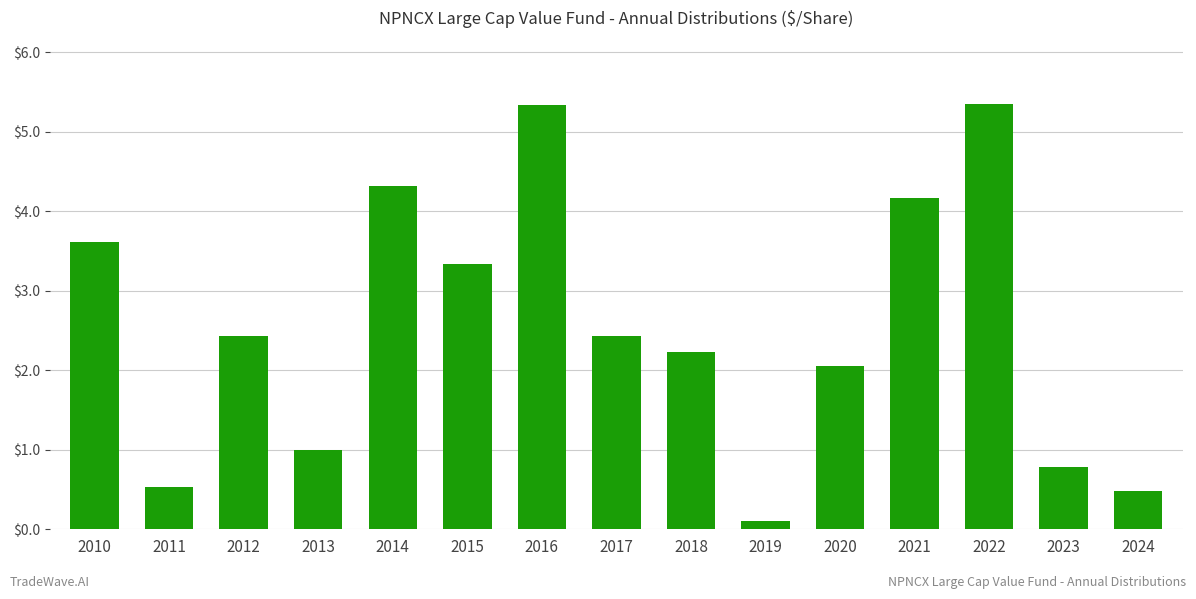

How many categories are shown in the chart?

15